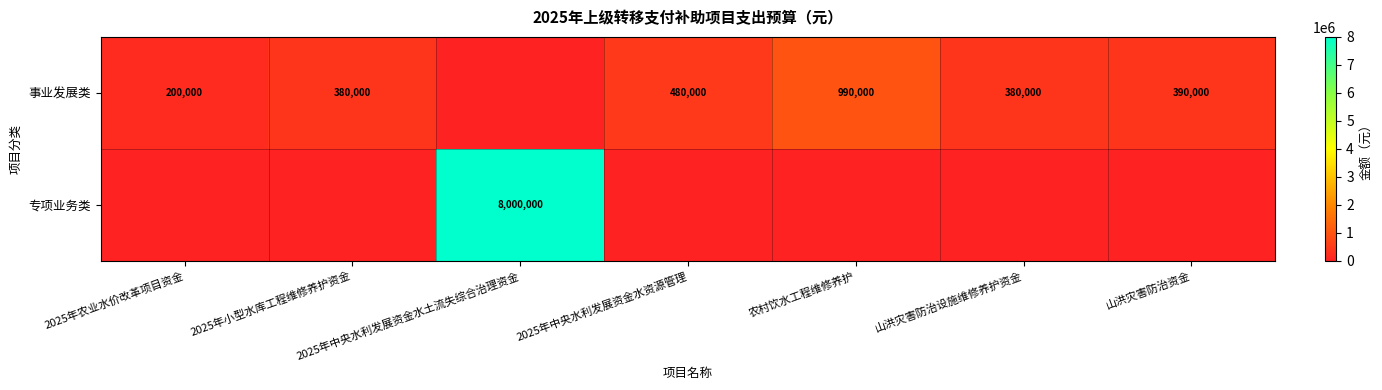

The value of 事业发展类 at 农村饮水工程维修养护 is 990000. True or false?

True